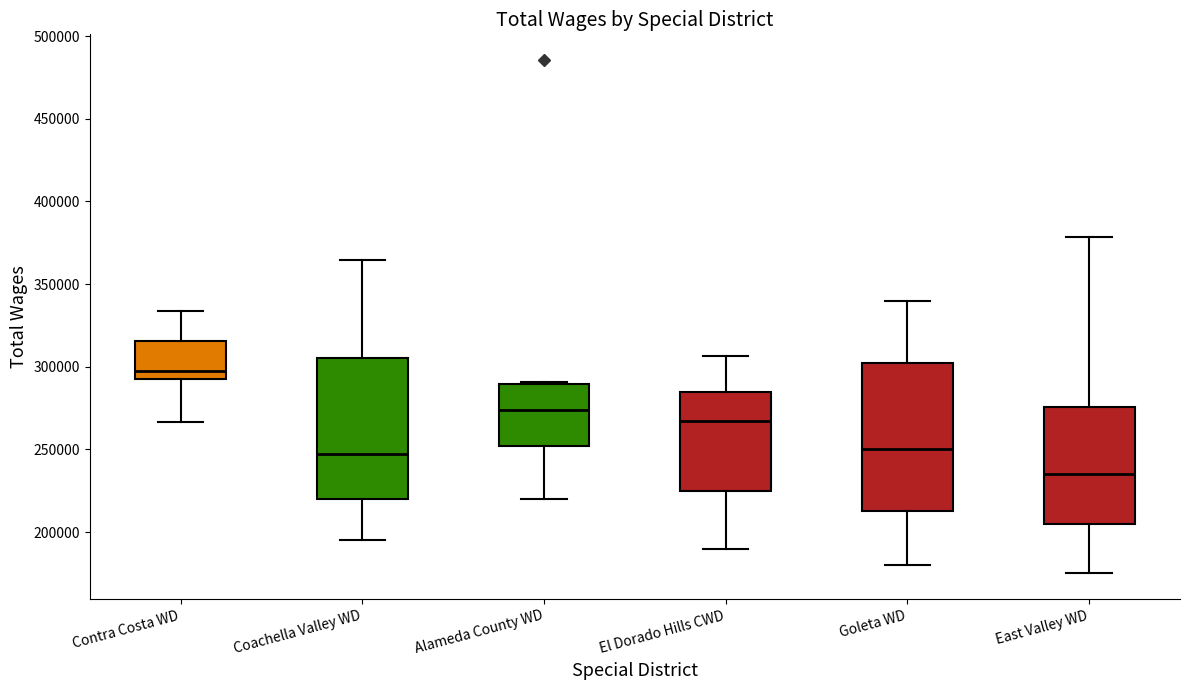

Reading left to right, transcribe this box plot: for each box, give where its median line is, the range the box spans, and where its two whiskers end, as read against the y-axis. The values are not printed on the chart, so give them approximately, as read against the axis.

Contra Costa WD: median 295000 (just above the box's lower edge), box 295000 to 315000, whiskers 265000 to 335000
Coachella Valley WD: median 245000, box 220000 to 305000, whiskers 195000 to 365000
Alameda County WD: median 275000, box 250000 to 290000, whiskers 220000 to 290000 (just above the box's upper edge)
El Dorado Hills CWD: median 265000, box 225000 to 285000, whiskers 190000 to 305000
Goleta WD: median 250000, box 215000 to 305000, whiskers 180000 to 340000
East Valley WD: median 235000, box 205000 to 275000, whiskers 175000 to 380000